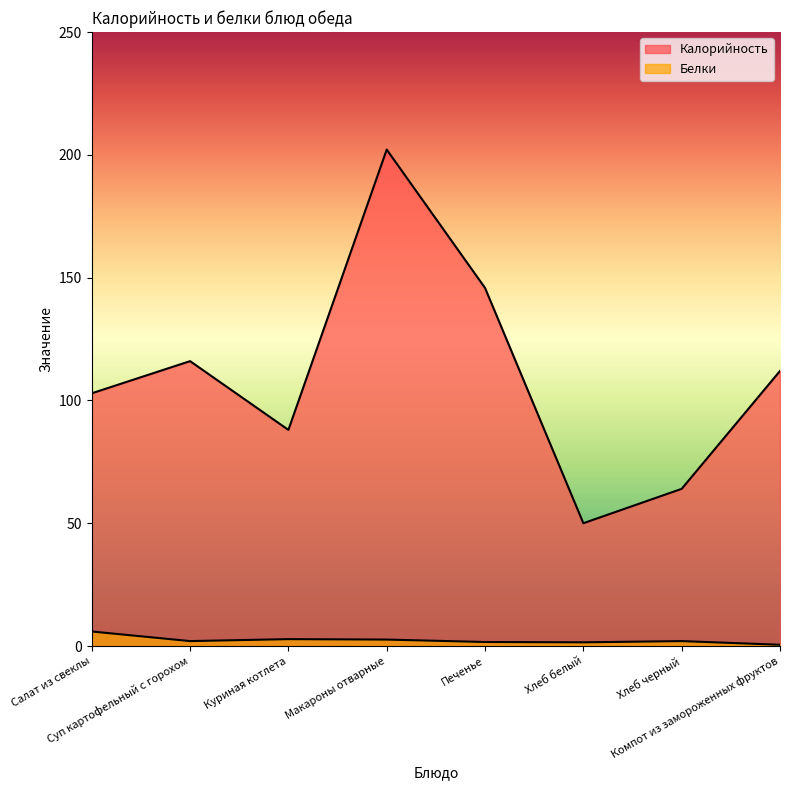

What is the label of the 2nd point from the left?

Суп картофельный с горохом